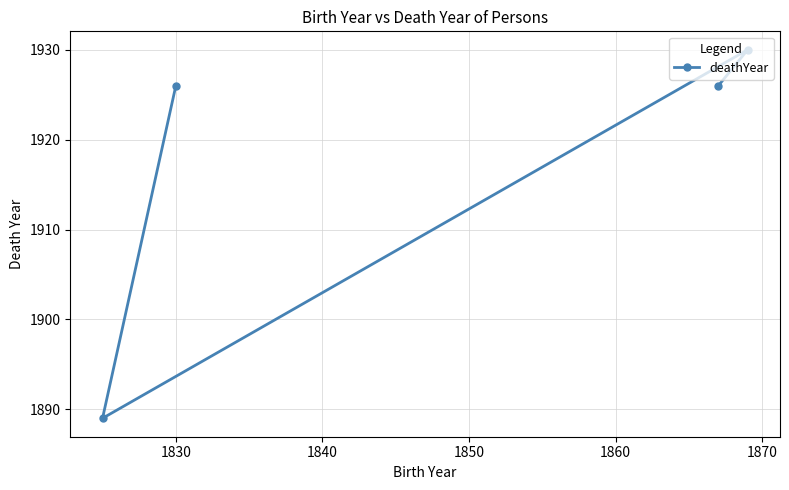

What is the difference between the second highest and minimum values?

37